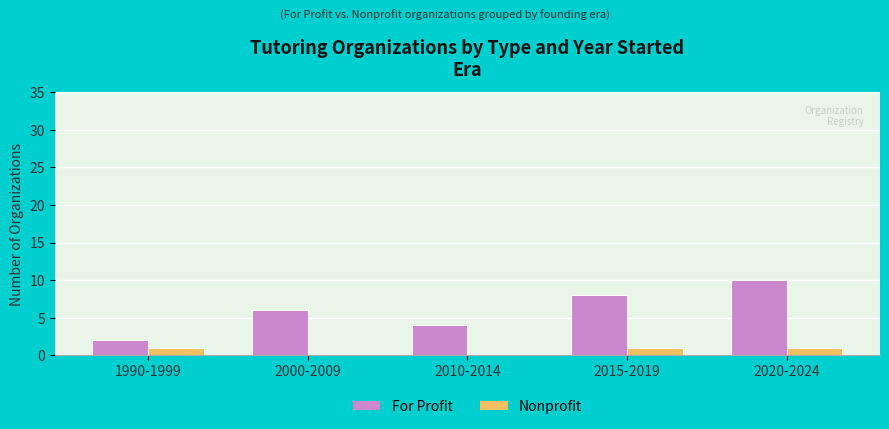

The value of Nonprofit at 2010-2014 is 0. True or false?

True